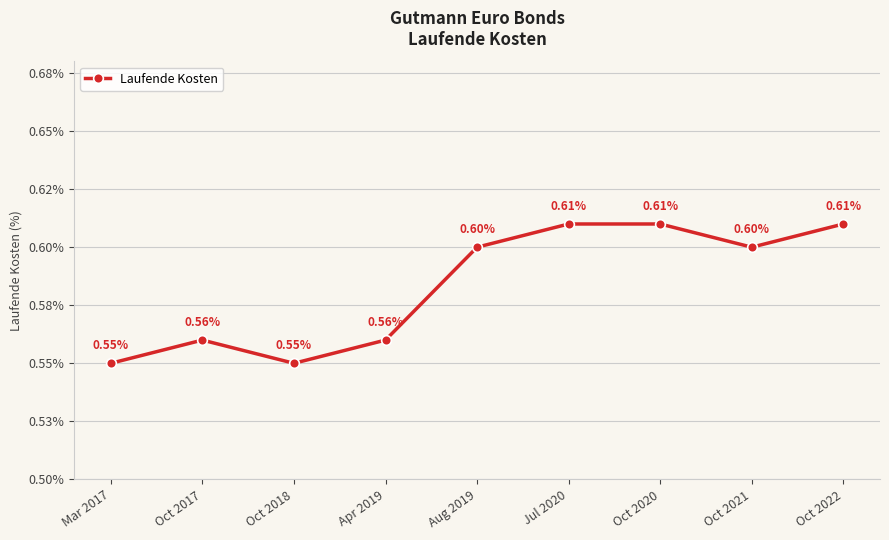

Is it true that the value at Mar 2017 is 0.6?

True